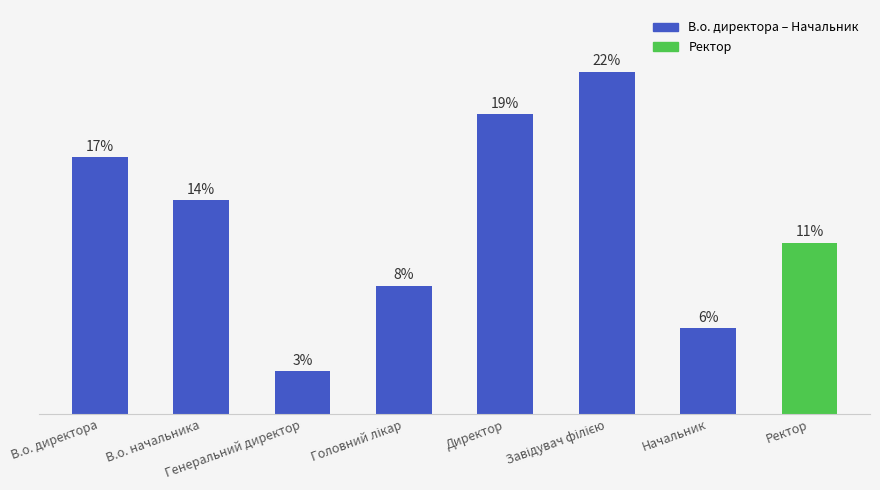

Are the bars horizontal?

No